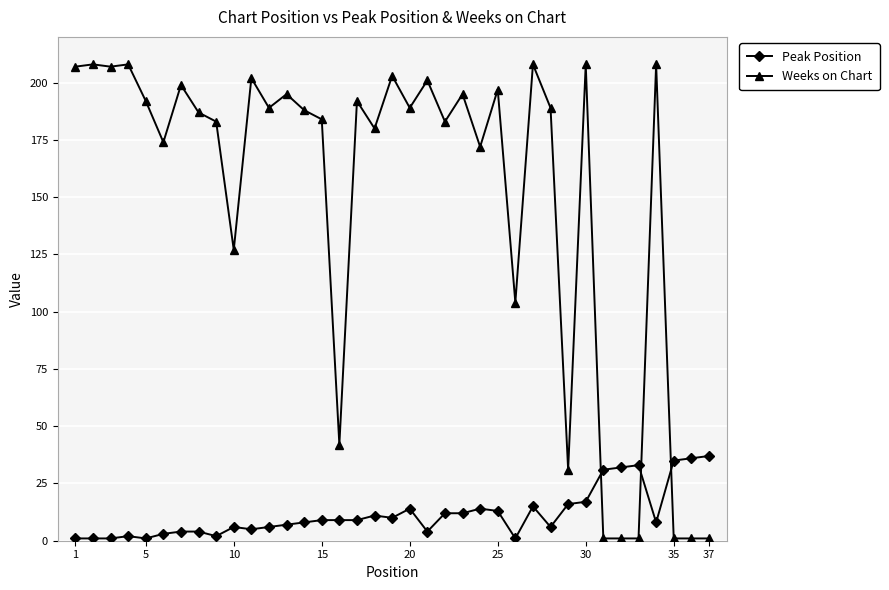

What is the difference between the maximum and minimum values in the Weeks on Chart series?

207